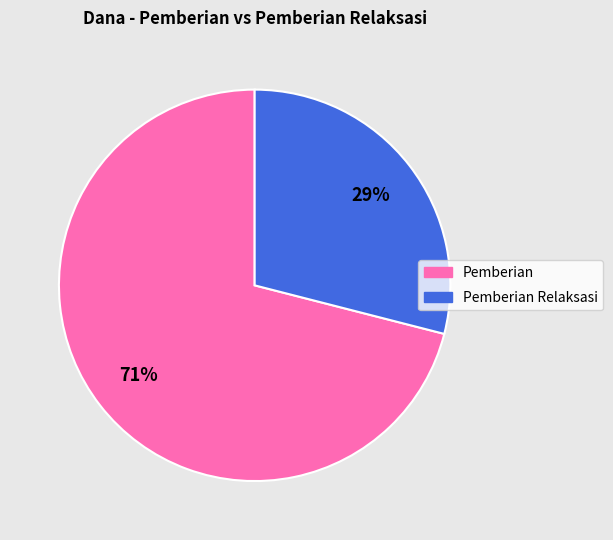

To the nearest percent, what is the difference between the largest and smallest slice percentages?

42%